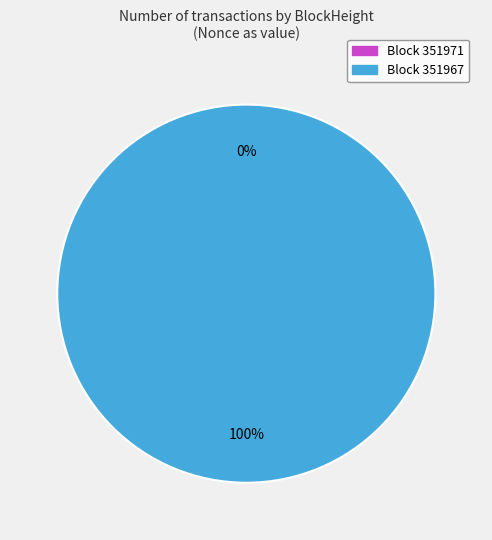

To the nearest percent, what is the difference between the 351971 and 351967 slice percentages?

100%